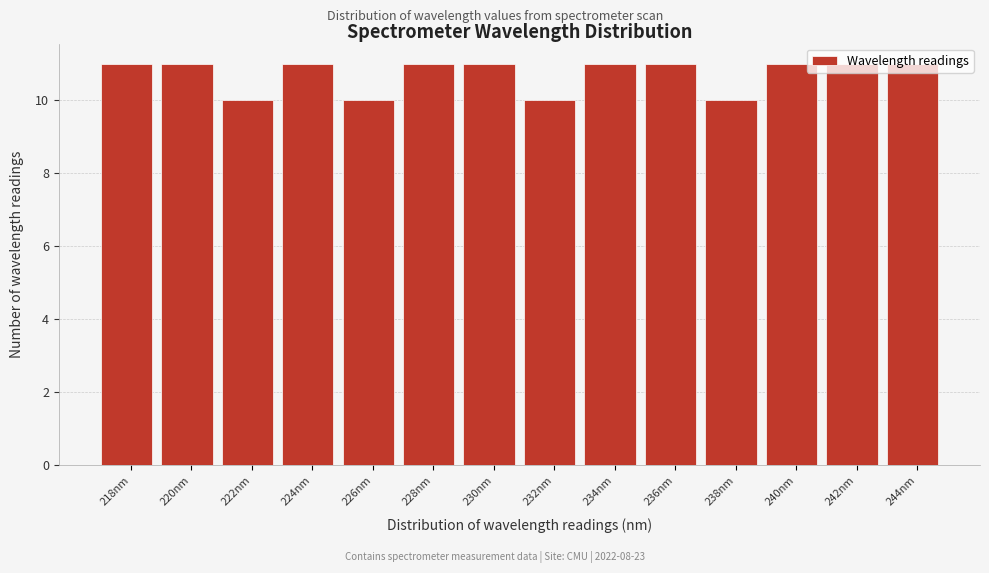

Is it true that the value at 238nm is 6?

False